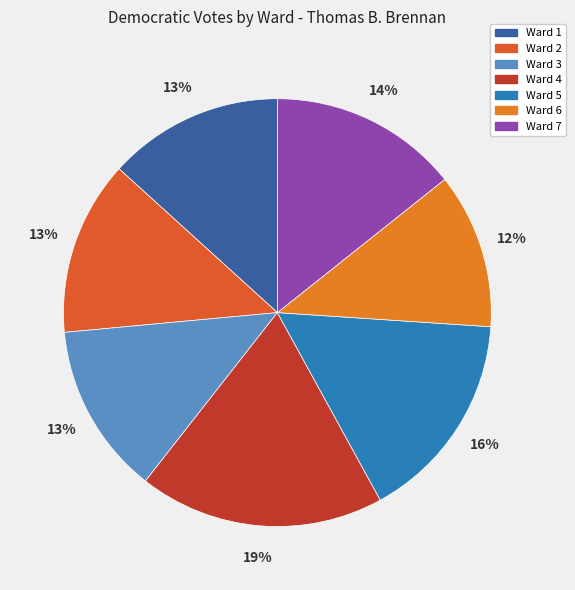

Does Ward 5 account for over 50% of the chart?

No